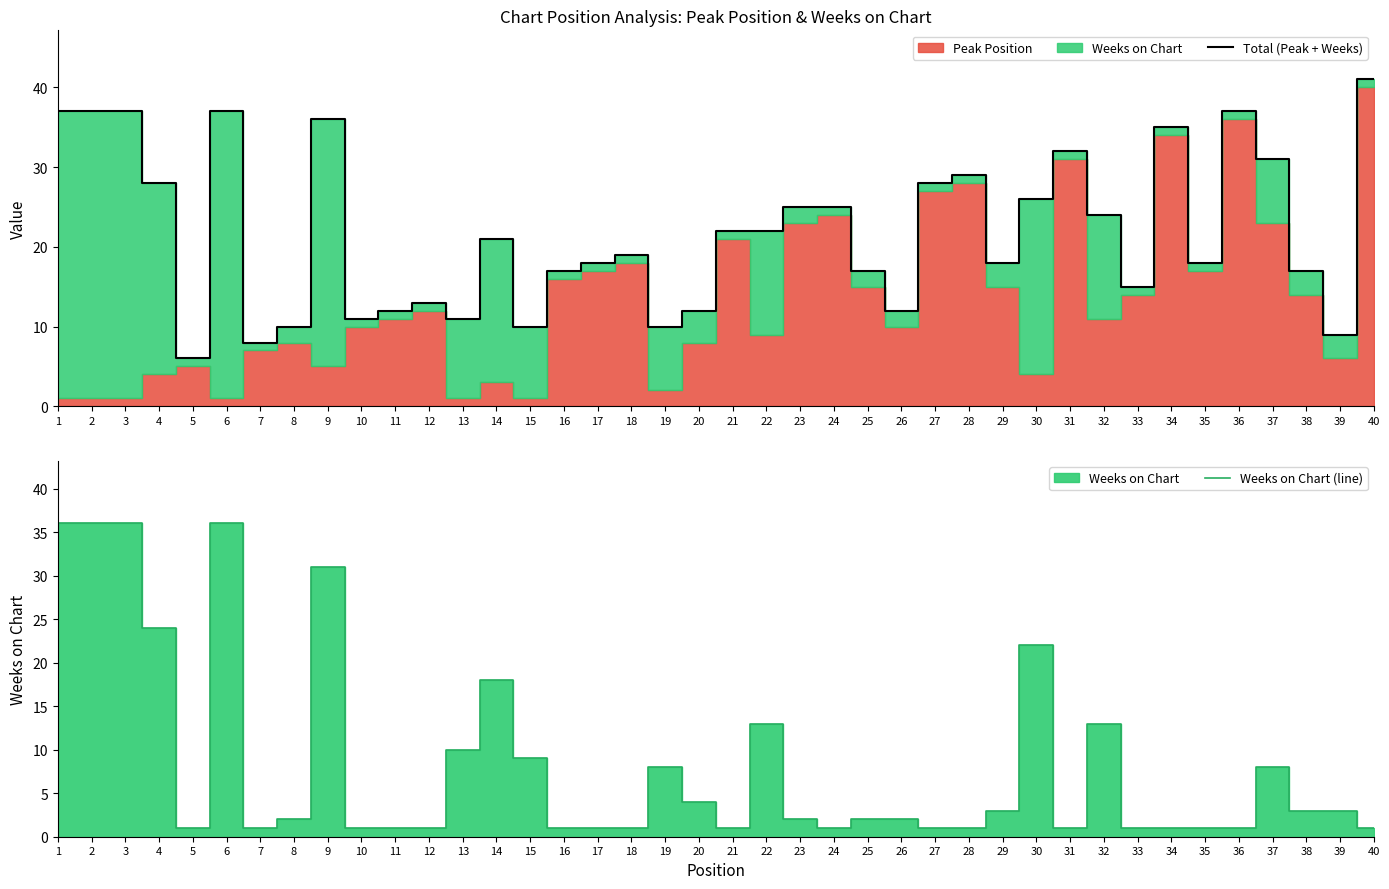

What is the highest value of the Total (Peak + Weeks) series?

41